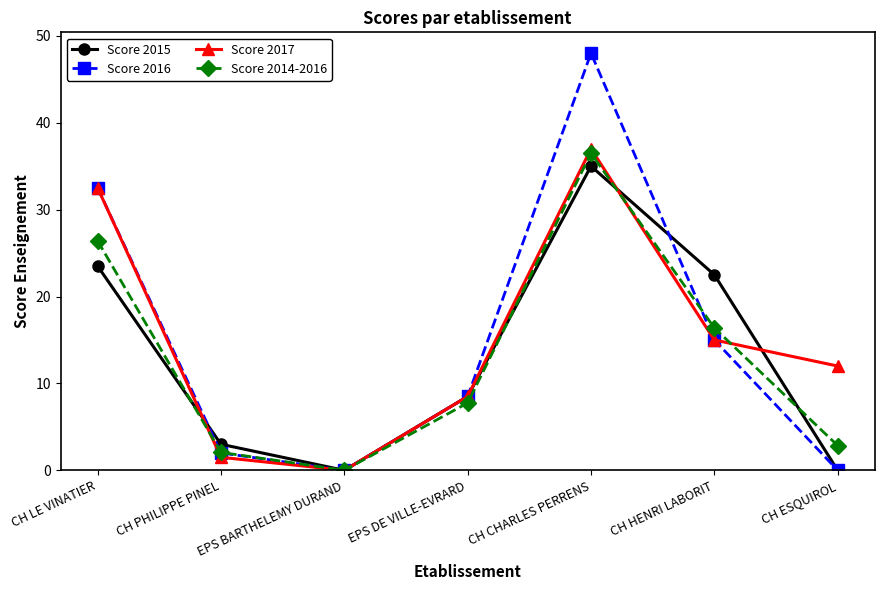

Is the value of Score 2016 at CH PHILIPPE PINEL greater than the value of Score 2017 at CH LE VINATIER?

No